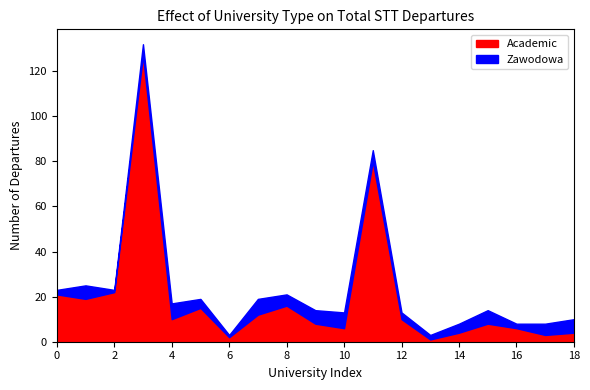

The Academic series shows 10 at 12. True or false?

True